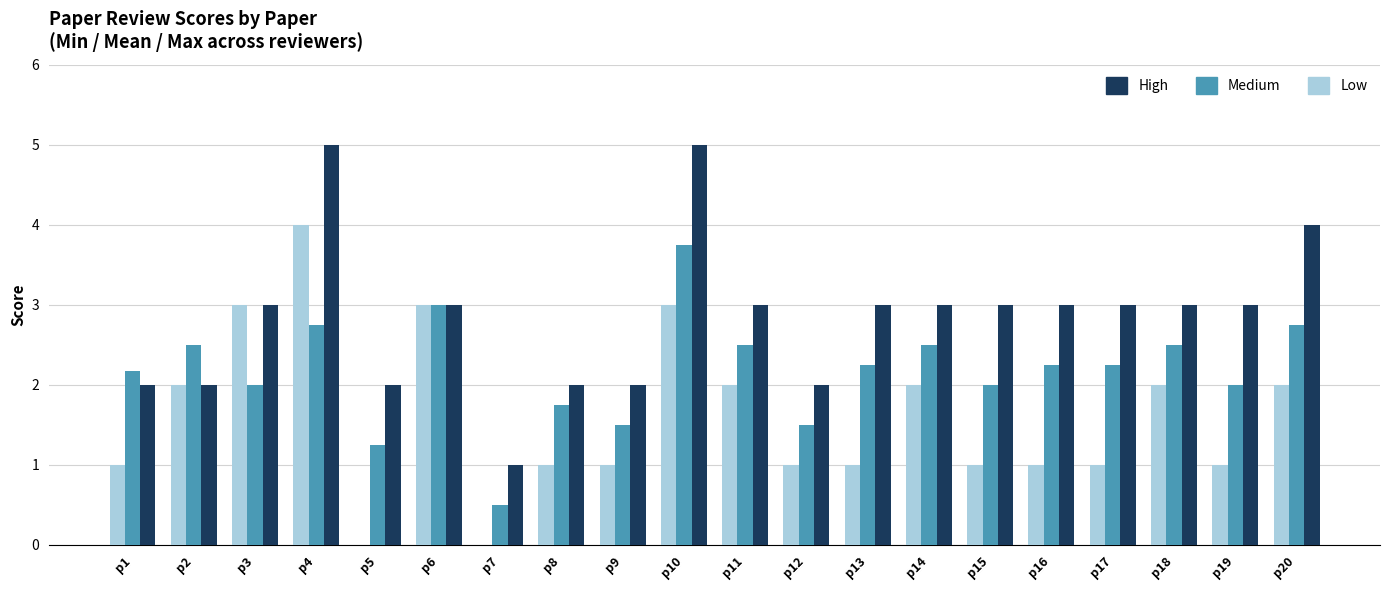

What is the maximum value for Medium?

3.8